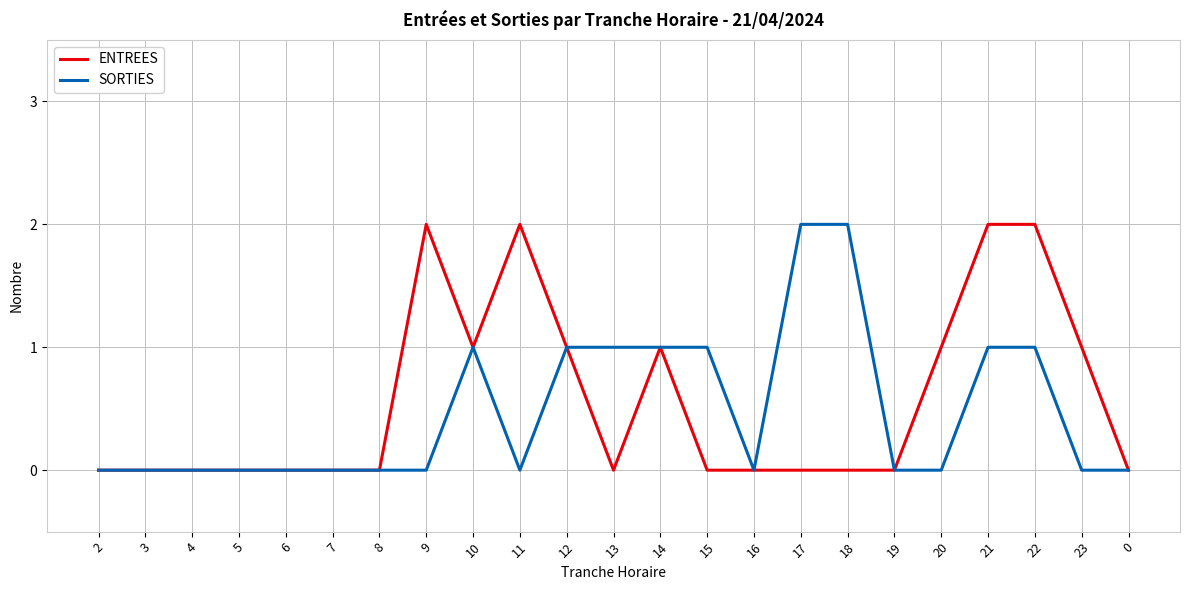

What are all the series names shown in the legend?

ENTREES, SORTIES